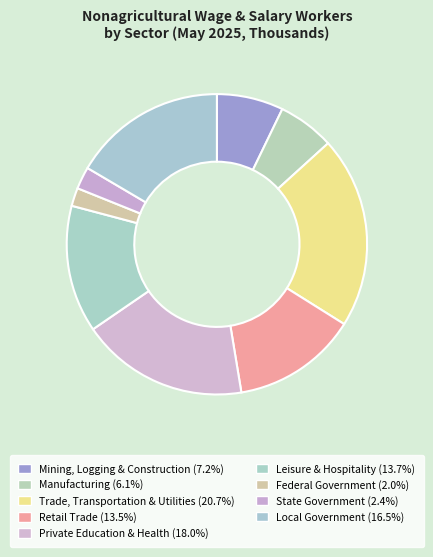

How many slices are in this pie chart?

9